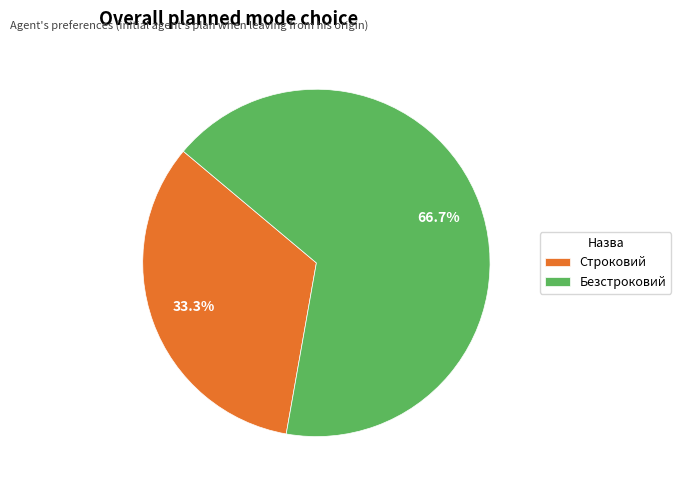

The Безстроковий slice represents 67% of the pie. True or false?

True